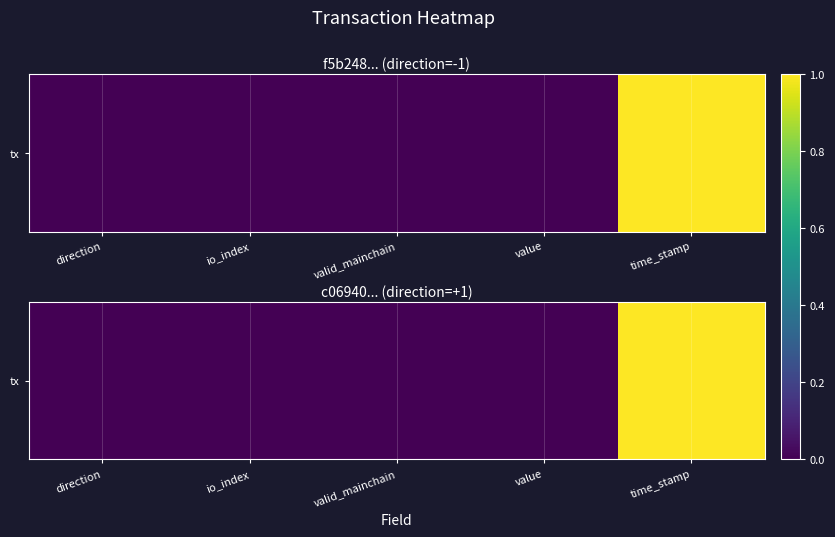

The value at direction is -0.6. True or false?

False